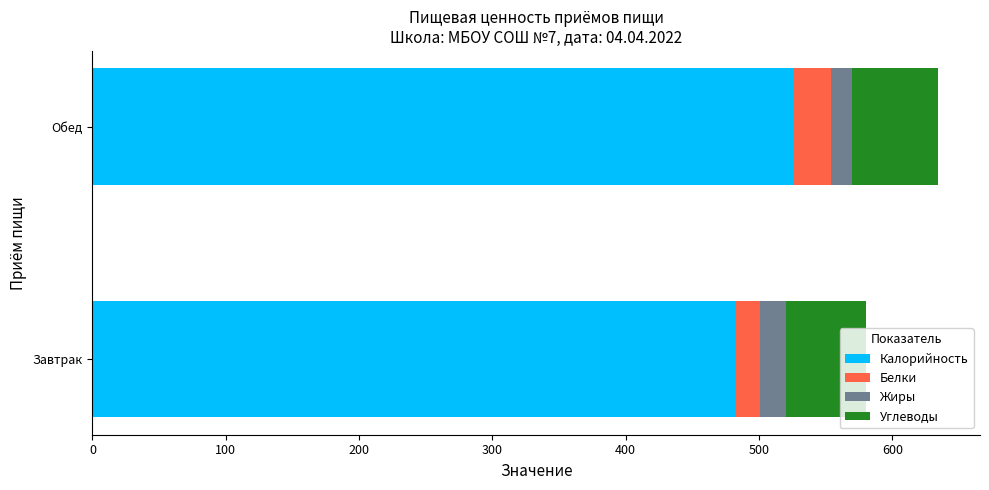

What are all the series names shown in the legend?

Калорийность, Белки, Жиры, Углеводы